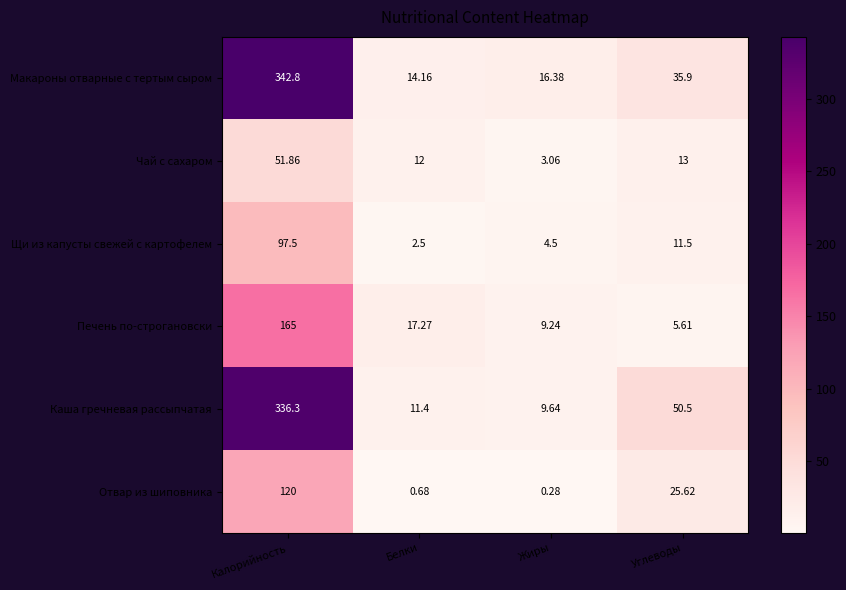

What is the maximum value shown in the chart?

342.8